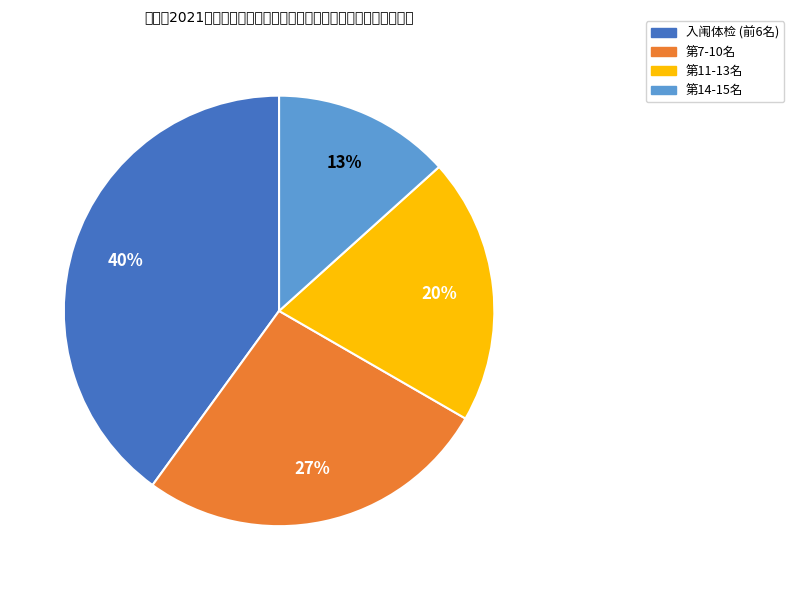

Is there any slice that represents more than half of the pie?

No